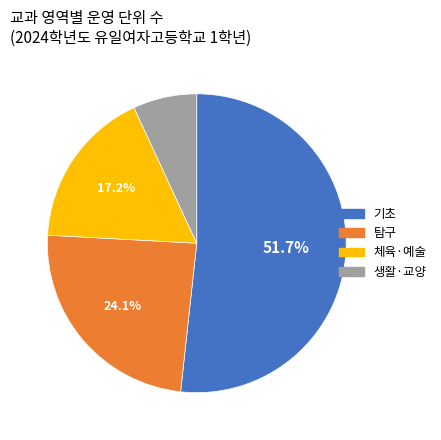

Approximately how many times larger is the value at 체육·예술 compared to 생활·교양?

2.5